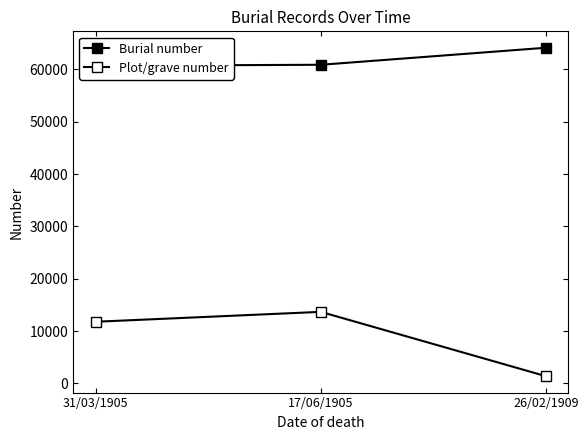

Which category has the lowest value in the Plot/grave number series?

26/02/1909